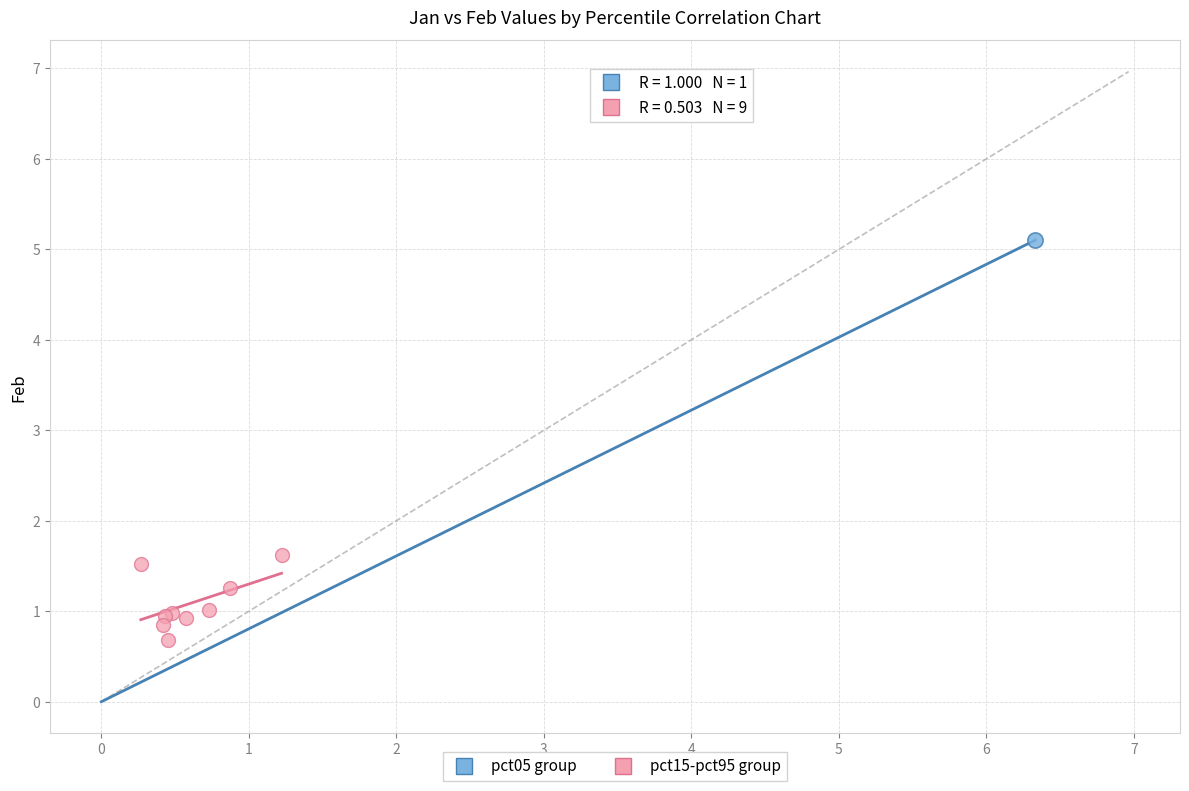

What are all the series names shown in the legend?

pct05 group, pct15-pct95 group